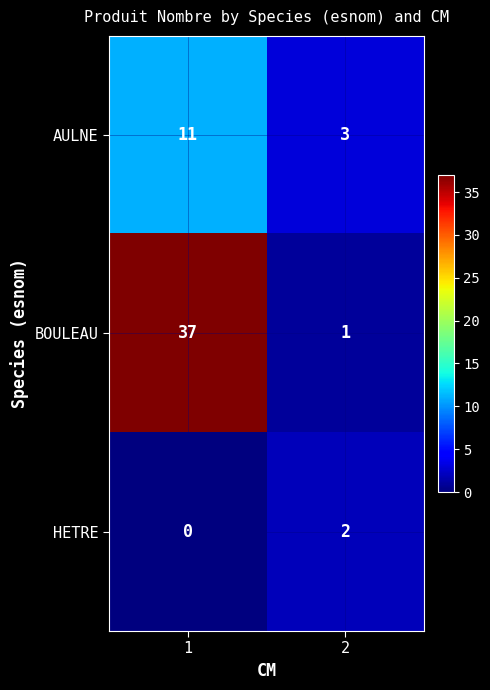

What is the maximum value for AULNE?

11